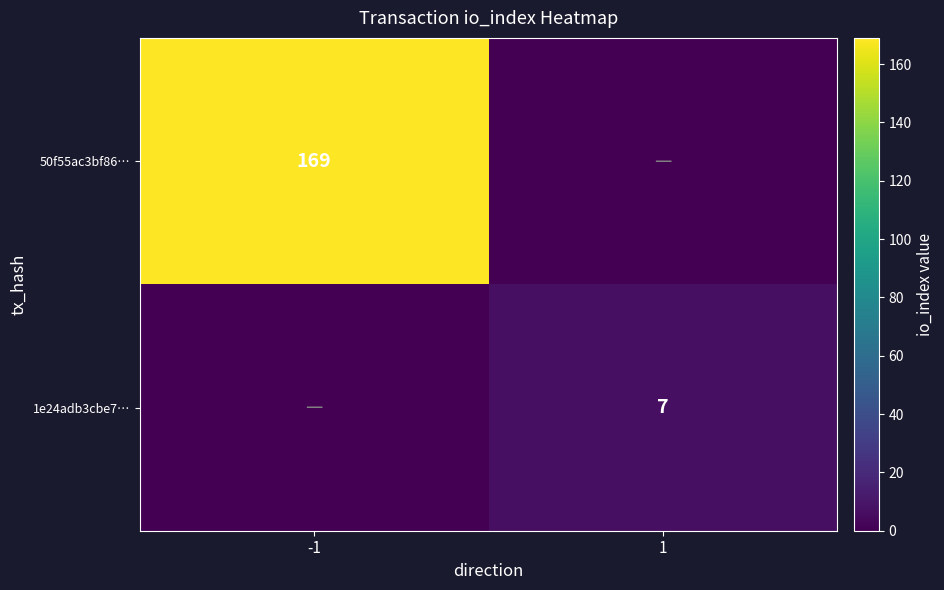

The 50f55ac3bf86… series shows 302 at -1. True or false?

False